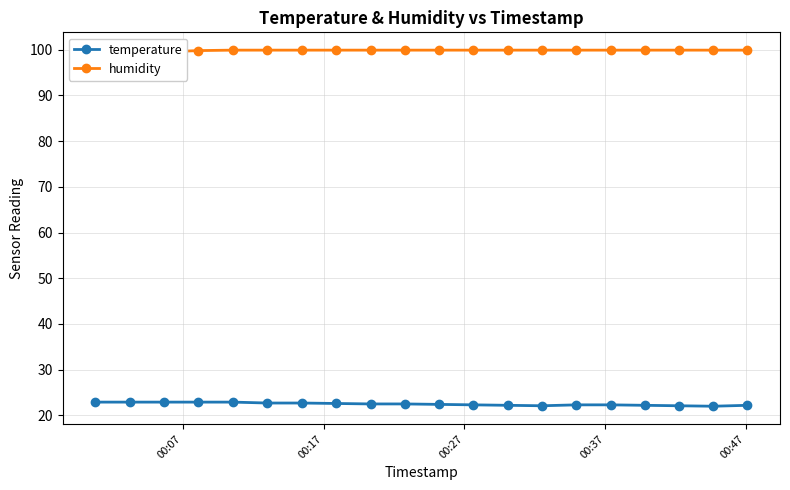

How many lines are shown in the chart?

2